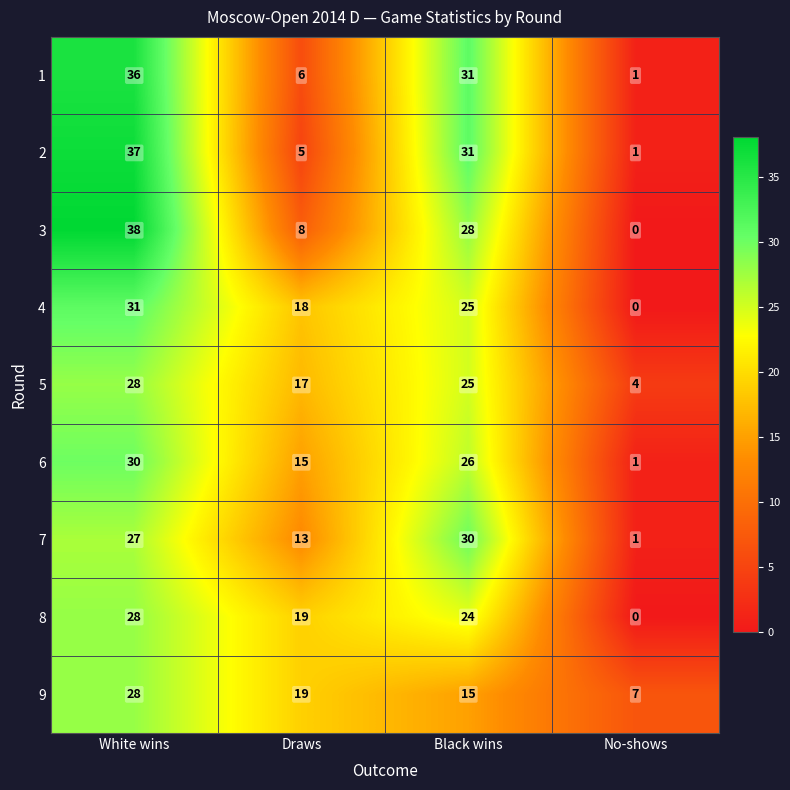

How many 6 values are between 15 and 30?

3